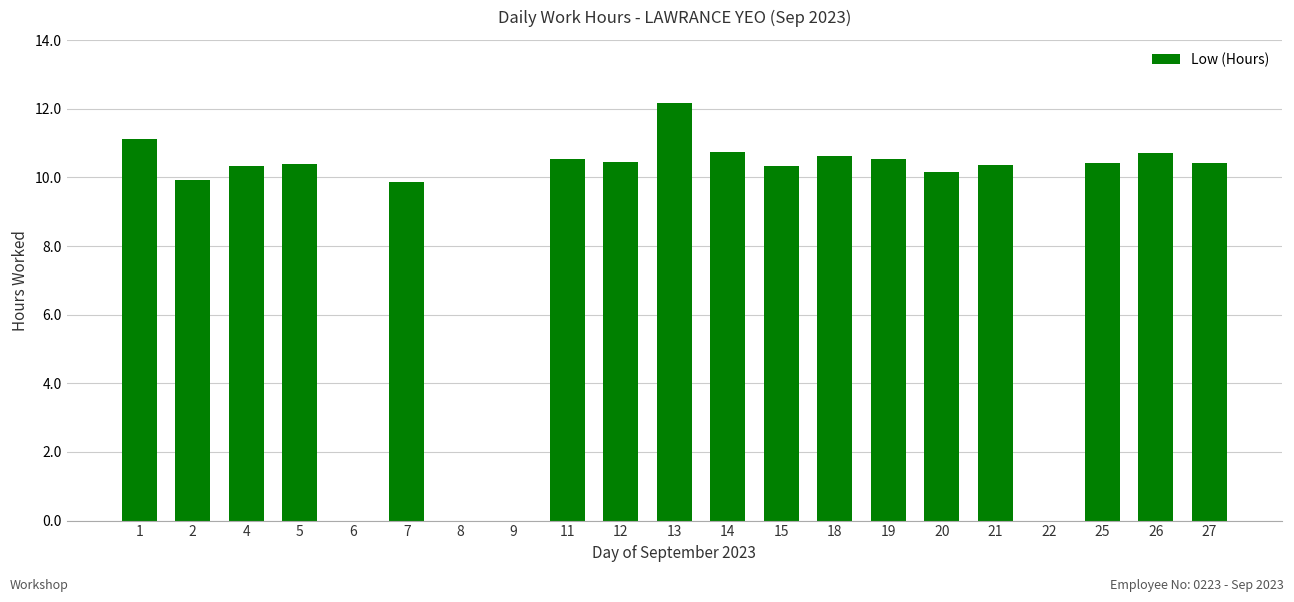

Approximately how many times larger is the value at 20 compared to 11?

1.0